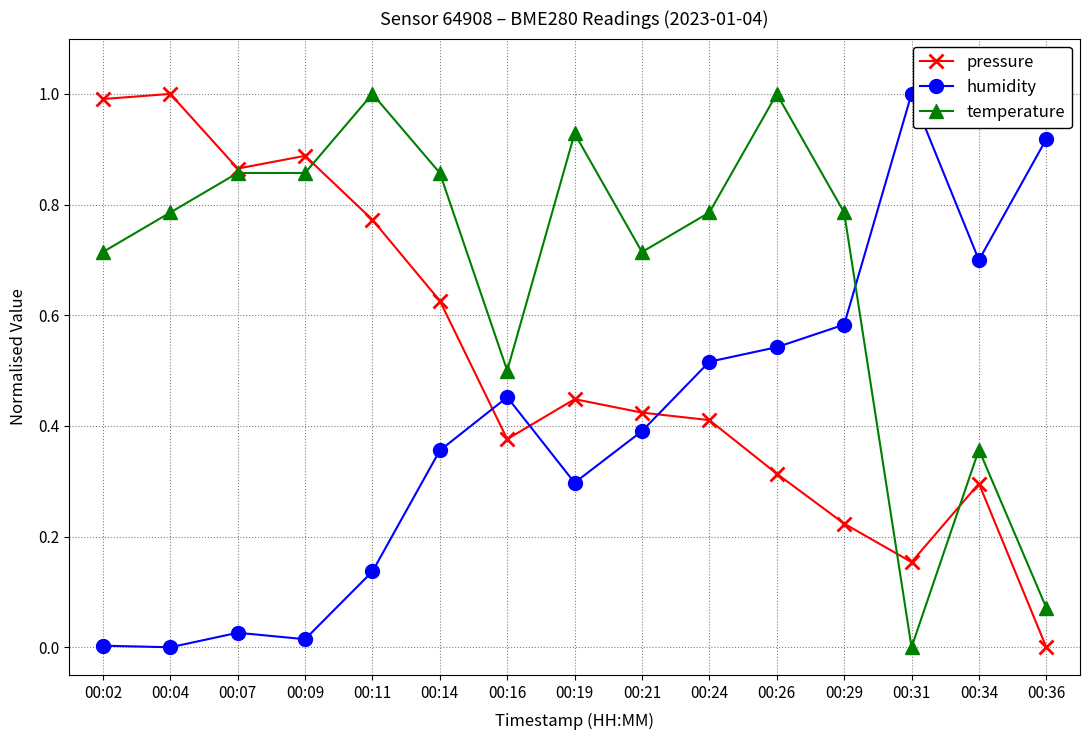

True or false: pressure has more than 1 interior local peaks.

True